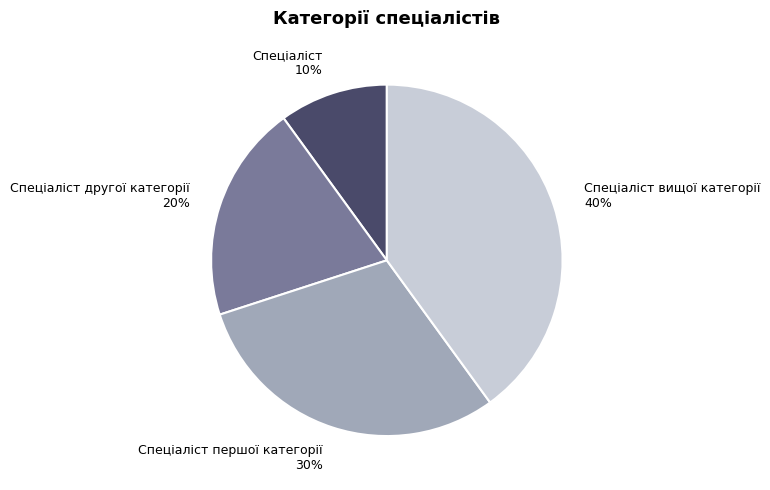

How many segments does this pie chart have?

4